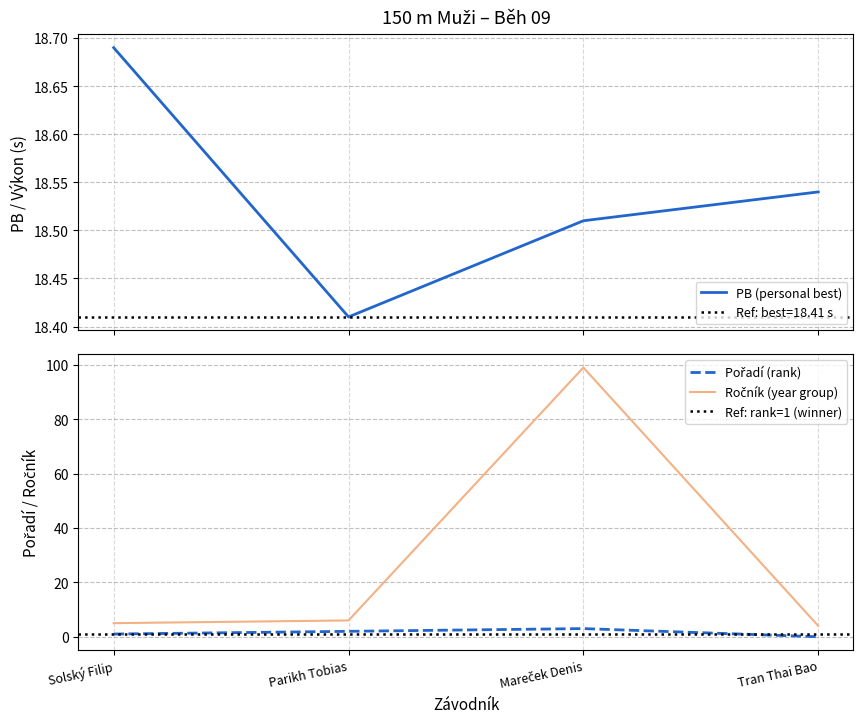

At which label does Pořadí first exceed 2?

Mareček Denis